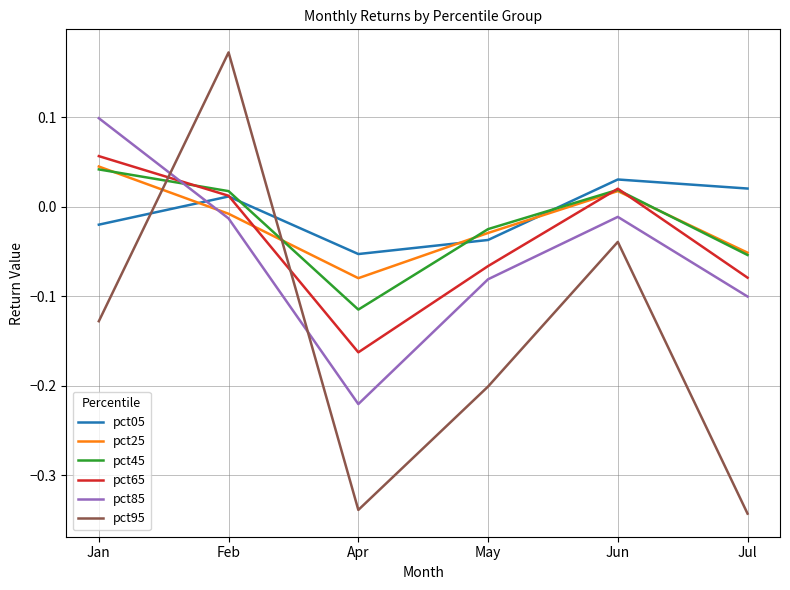

Is the value of pct65 at Feb greater than the value of pct85 at Apr?

Yes